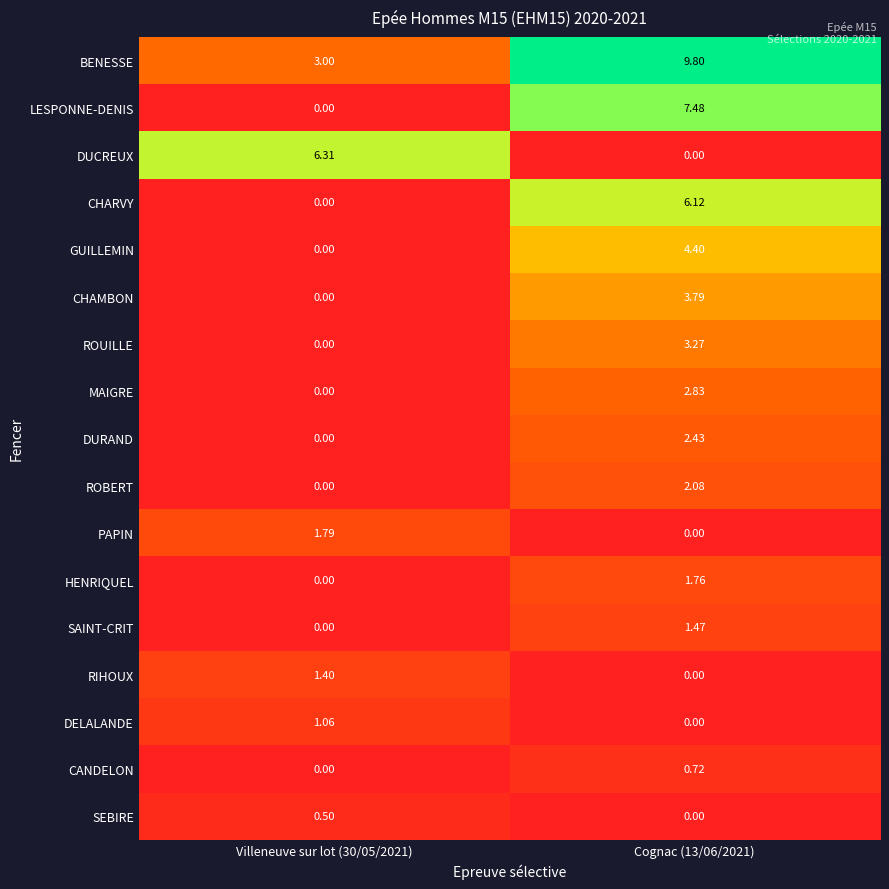

Rank the series by their maximum value, from lowest to highest.

SEBIRE, CANDELON, DELALANDE, RIHOUX, SAINT-CRIT, HENRIQUEL, PAPIN, ROBERT, DURAND, MAIGRE, ROUILLE, CHAMBON, GUILLEMIN, CHARVY, DUCREUX, LESPONNE-DENIS, BENESSE